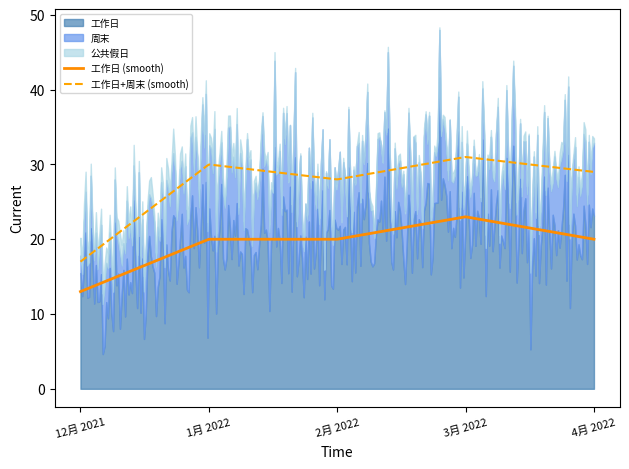

At which label is 周末 closest to 7?

2月 2022